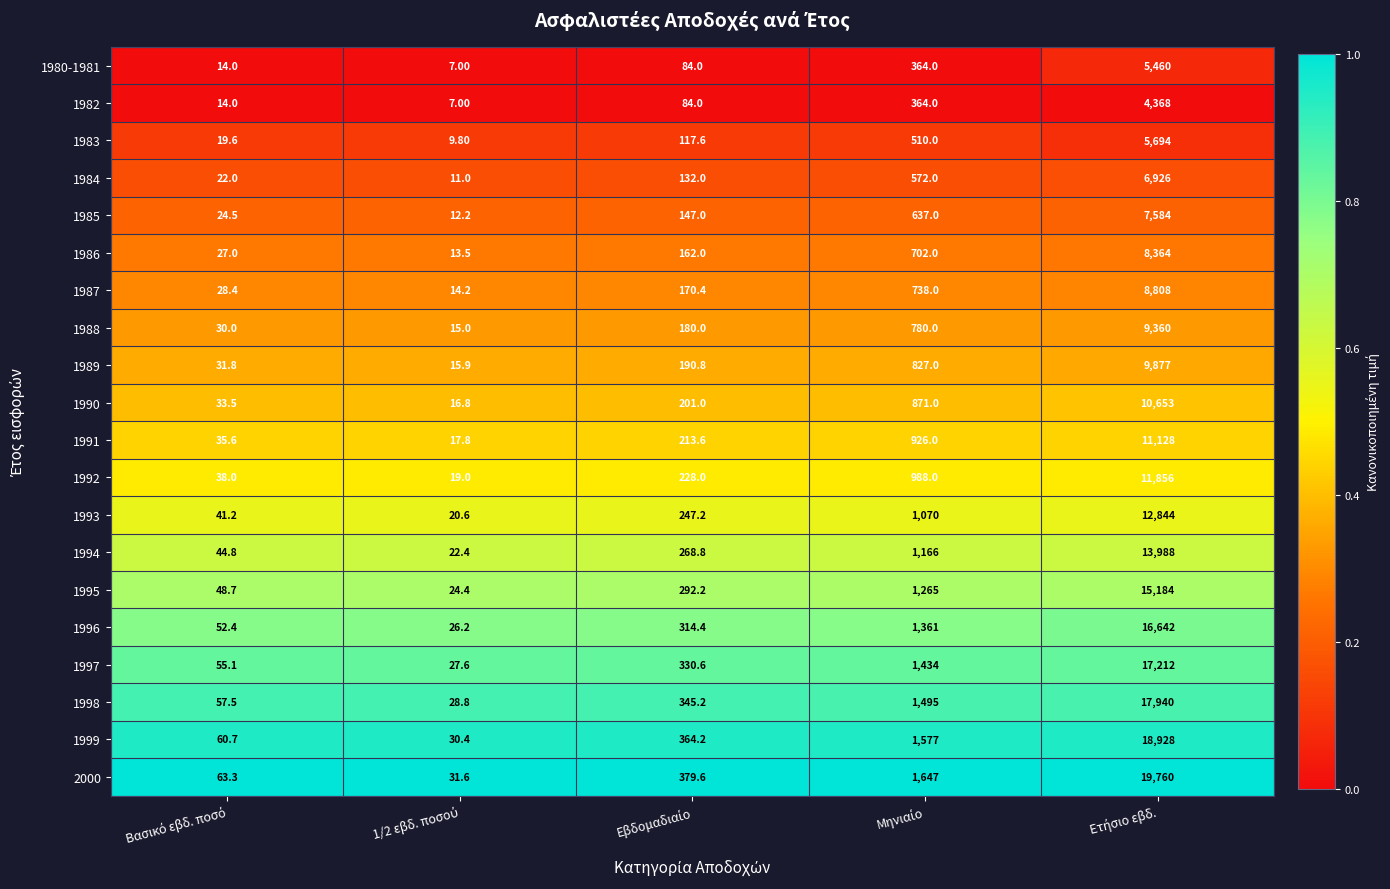

List the series in order of their peak value, lowest first.

1982, 1980-1981, 1983, 1984, 1985, 1986, 1987, 1988, 1989, 1990, 1991, 1992, 1993, 1994, 1995, 1996, 1997, 1998, 1999, 2000